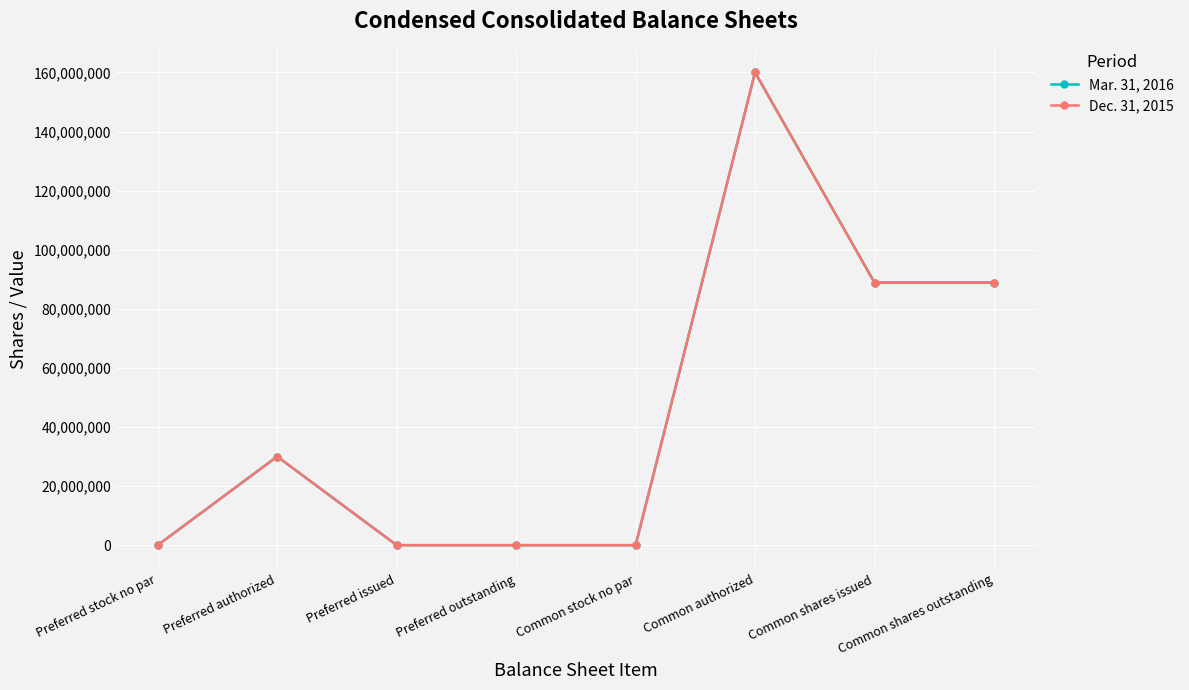

At which category does Dec. 31, 2015 reach its first local peak?

Preferred authorized